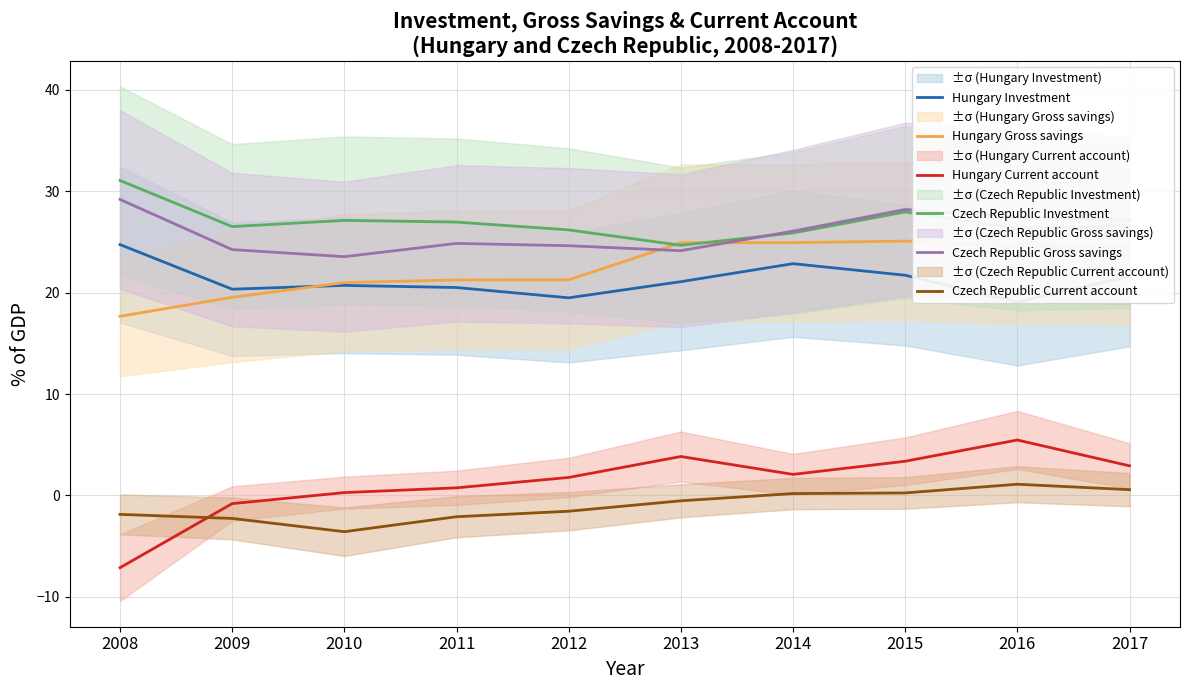

Where is the first local maximum for Czech Republic Gross savings?

2011